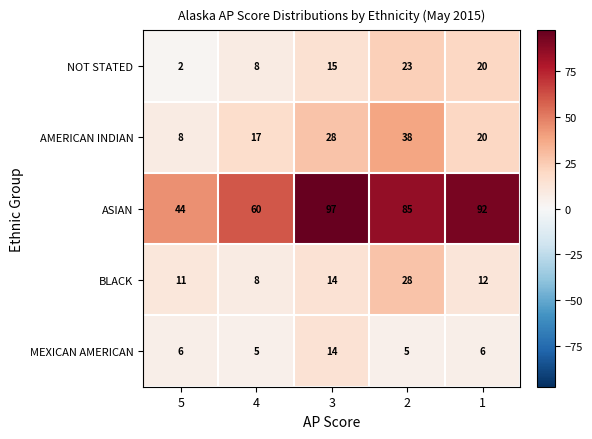

At which label does BLACK first exceed 12?

3